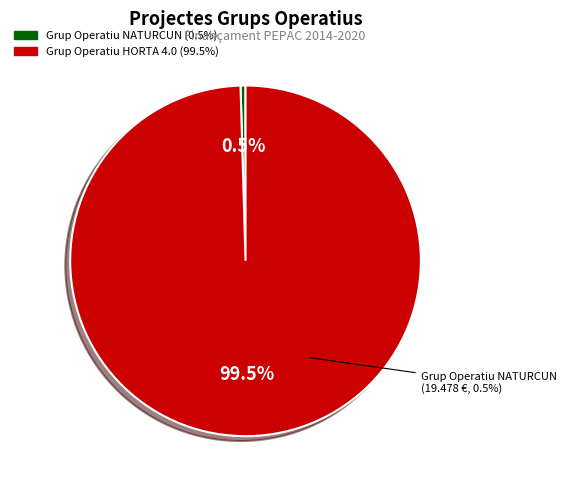

What is the largest slice in the pie chart?

Grup Operatiu HORTA 4.0